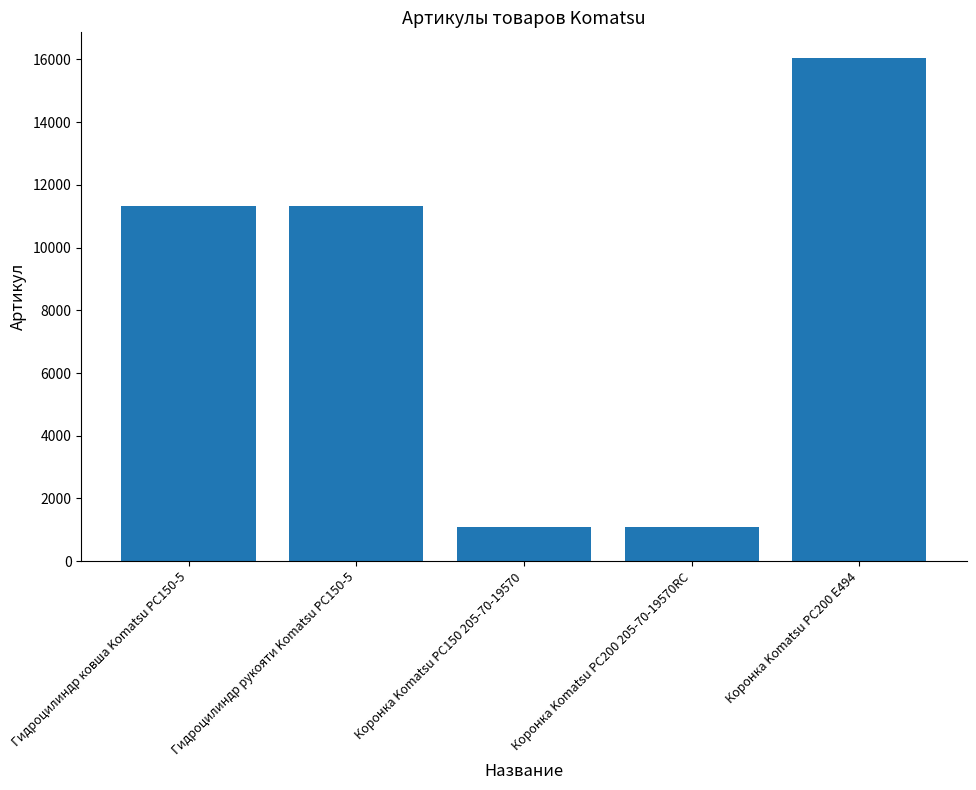

Where is the data nearest to the value 8576?

Гидроцилиндр ковша Komatsu PC150-5